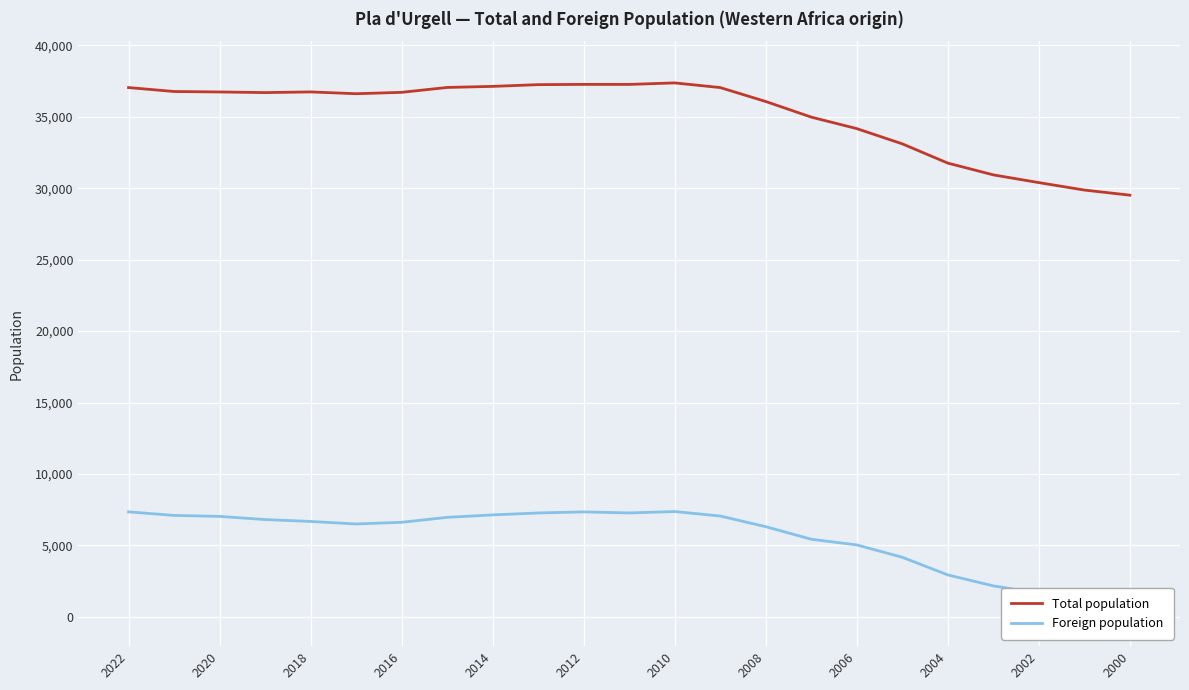

What is the highest value of the Foreign population series?

7375